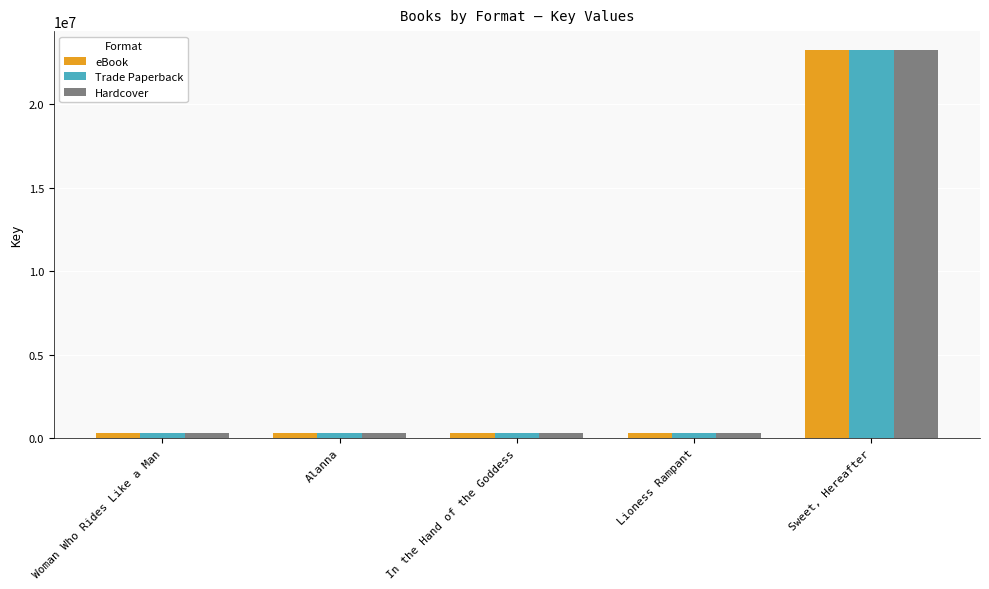

What position from the right is Woman Who Rides Like a Man?

5